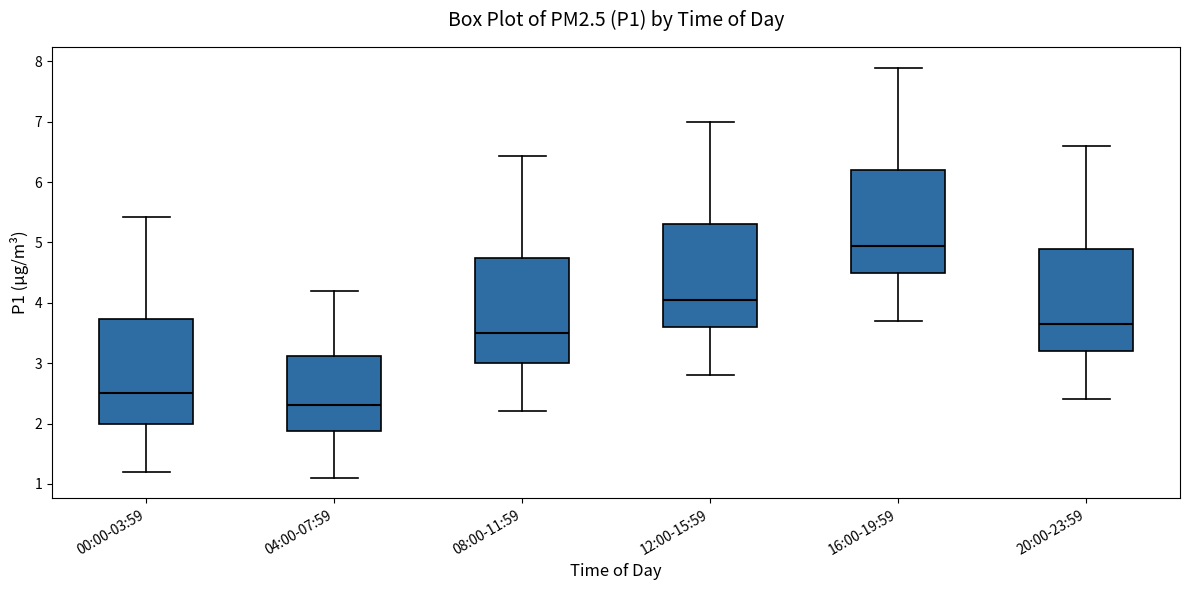

Where is the upper edge of the box for 00:00-03:59 on the y-axis? The values are not printed on the chart, so give them approximately, as read against the axis.

3.7